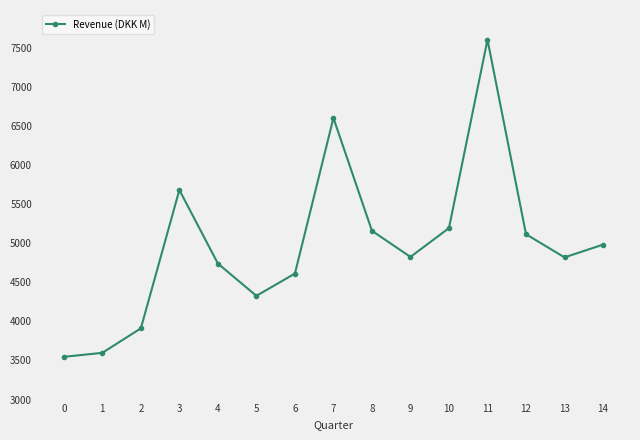

Where is the first local maximum?

3